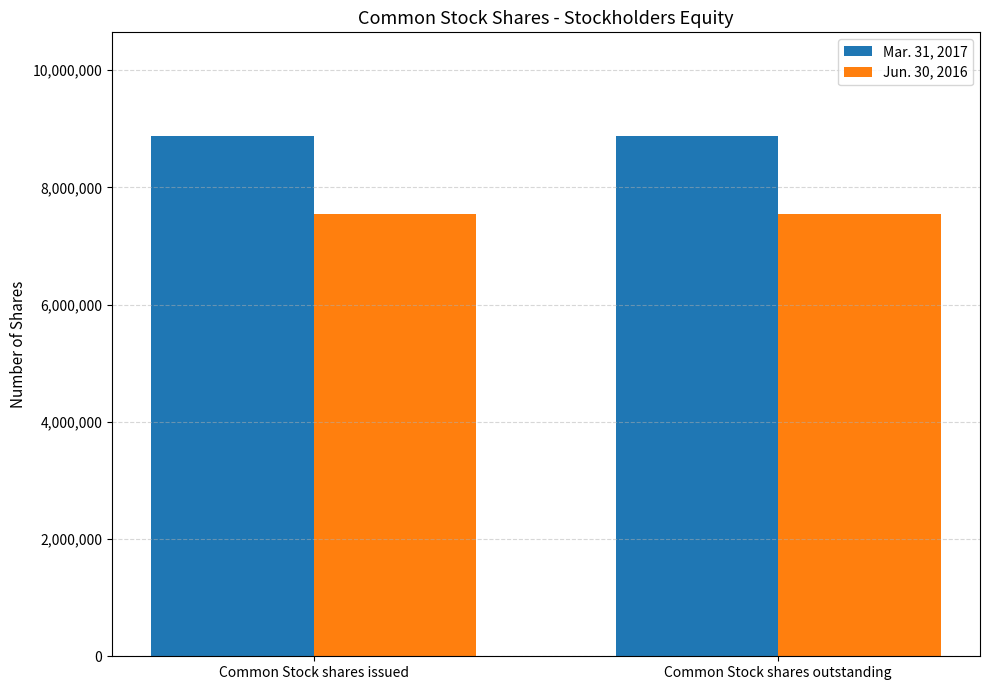

The value of Jun. 30, 2016 at Common Stock shares outstanding is 3350973. True or false?

False